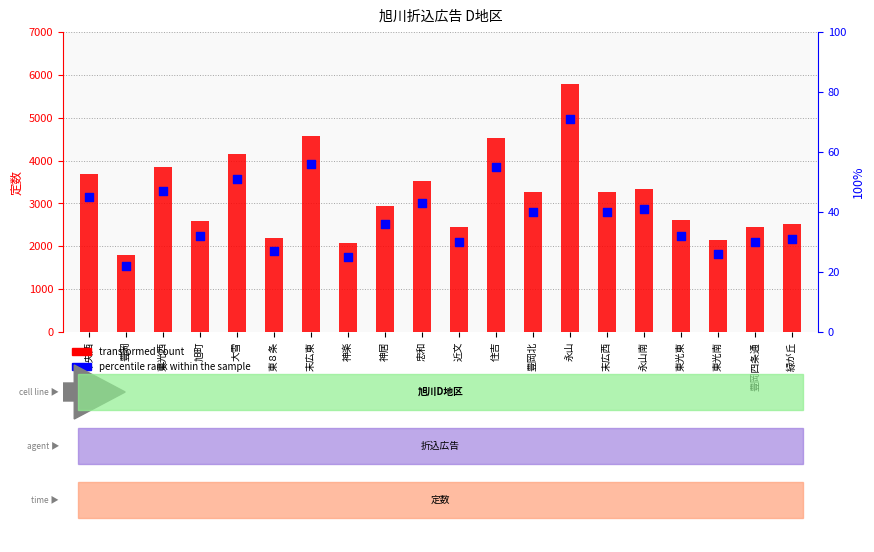

At which category is the sum across all series the highest?

永山